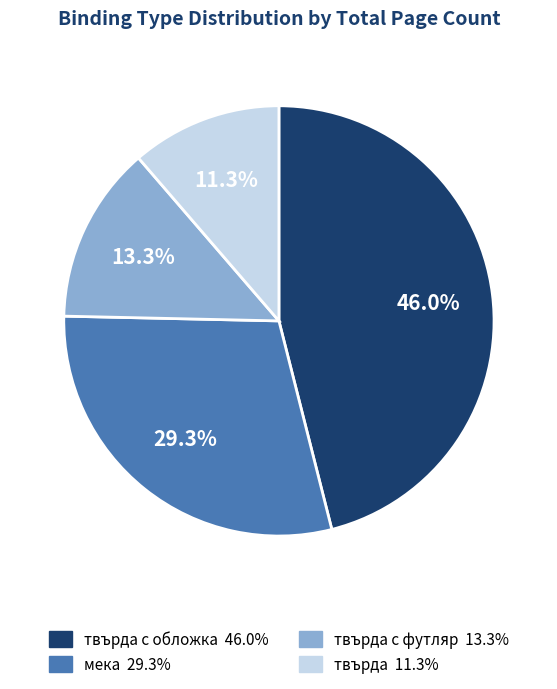

Does any single category account for the majority?

No